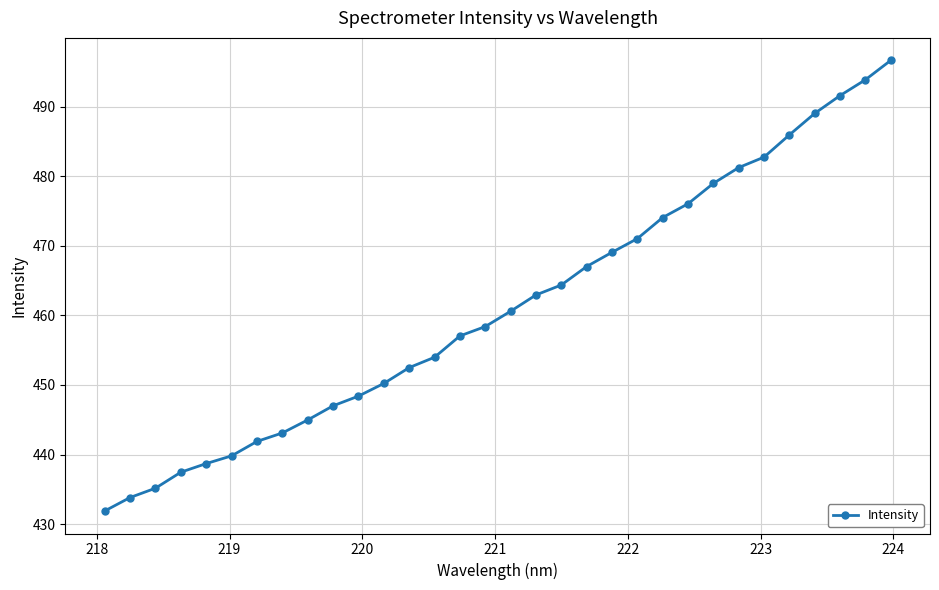

What is the difference between the maximum and minimum values?

64.8